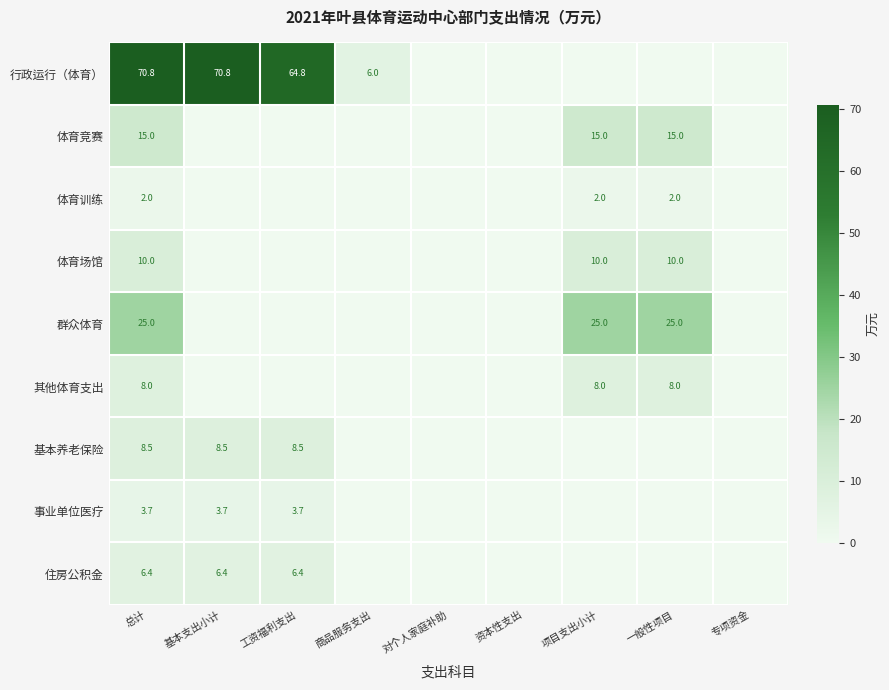

Which label corresponds to the largest value in the chart?

总计